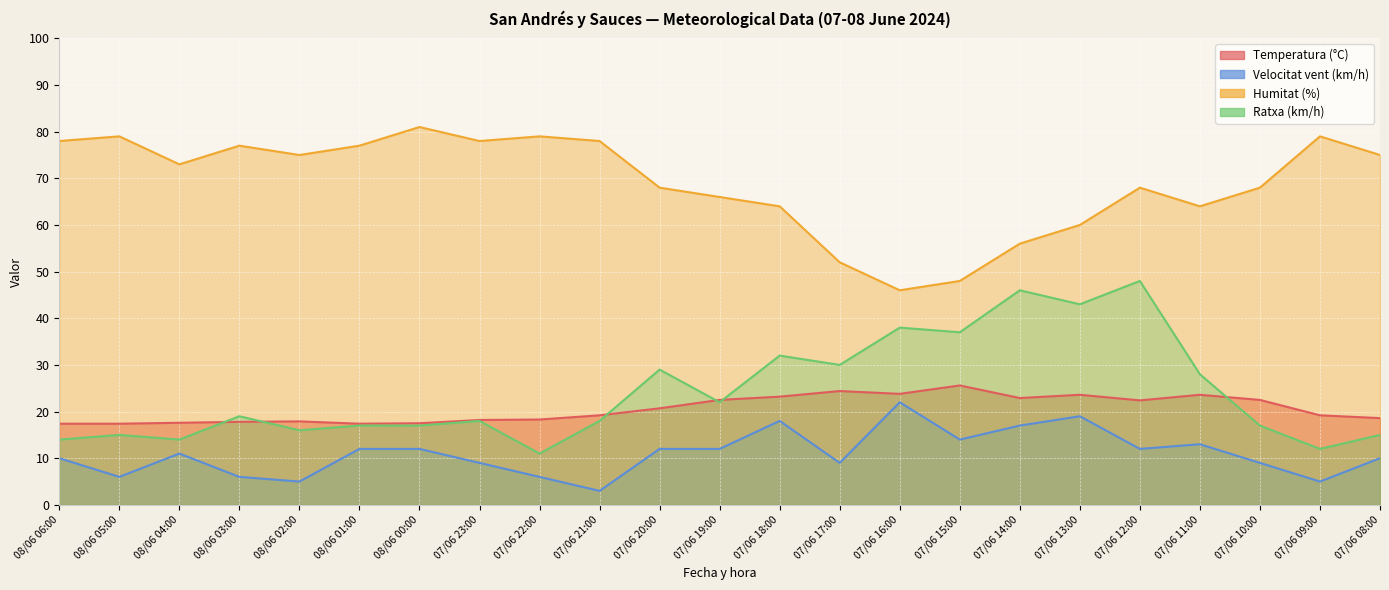

What is the total value across all series at 07/06 17:00?

115.4